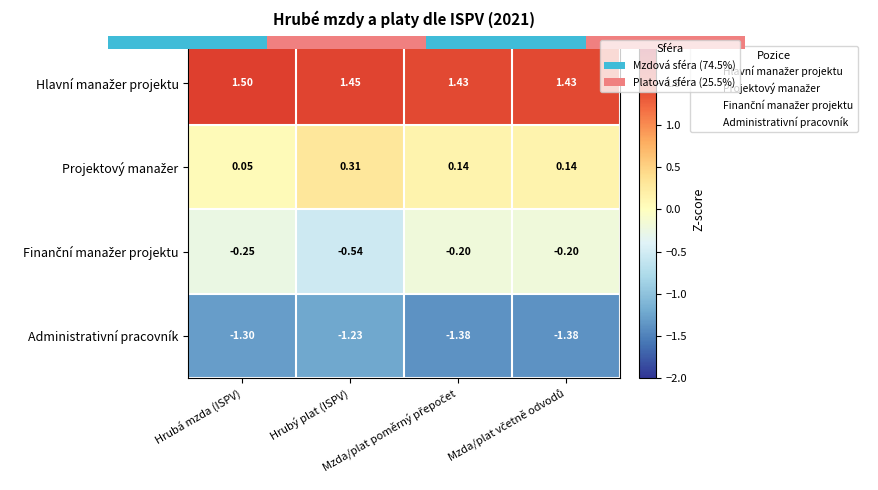

Which label corresponds to the smallest value in the chart?

Mzda/plat včetně odvodů